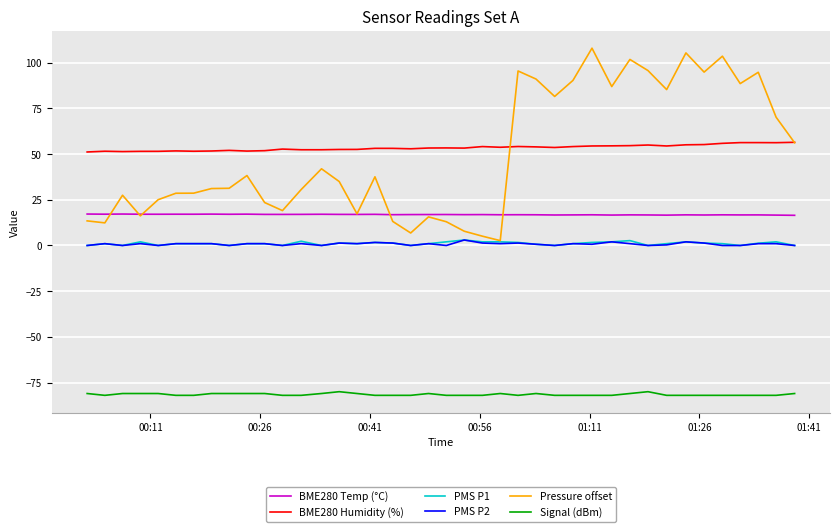

True or false: BME280 Temp (°C) and PMS P1 cross at least once.

False